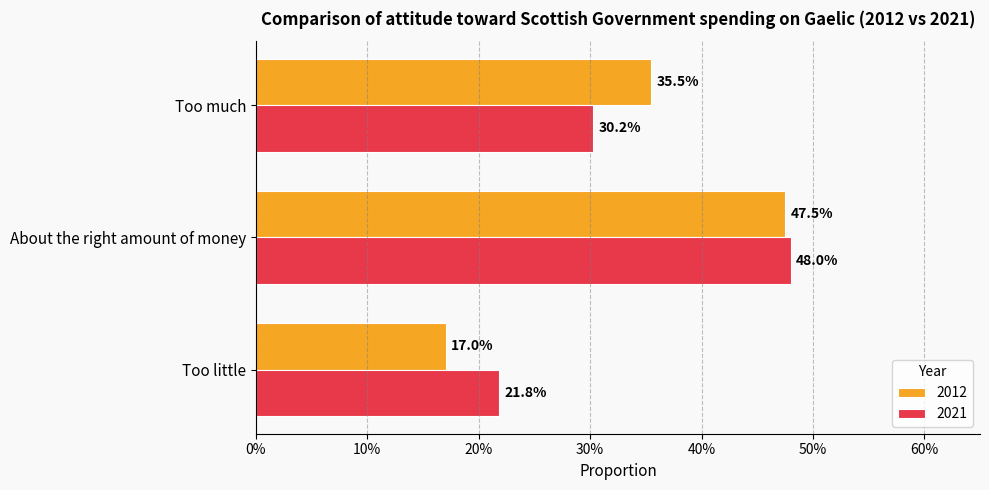

Which has a higher value, Too little or About the right amount of money?

About the right amount of money